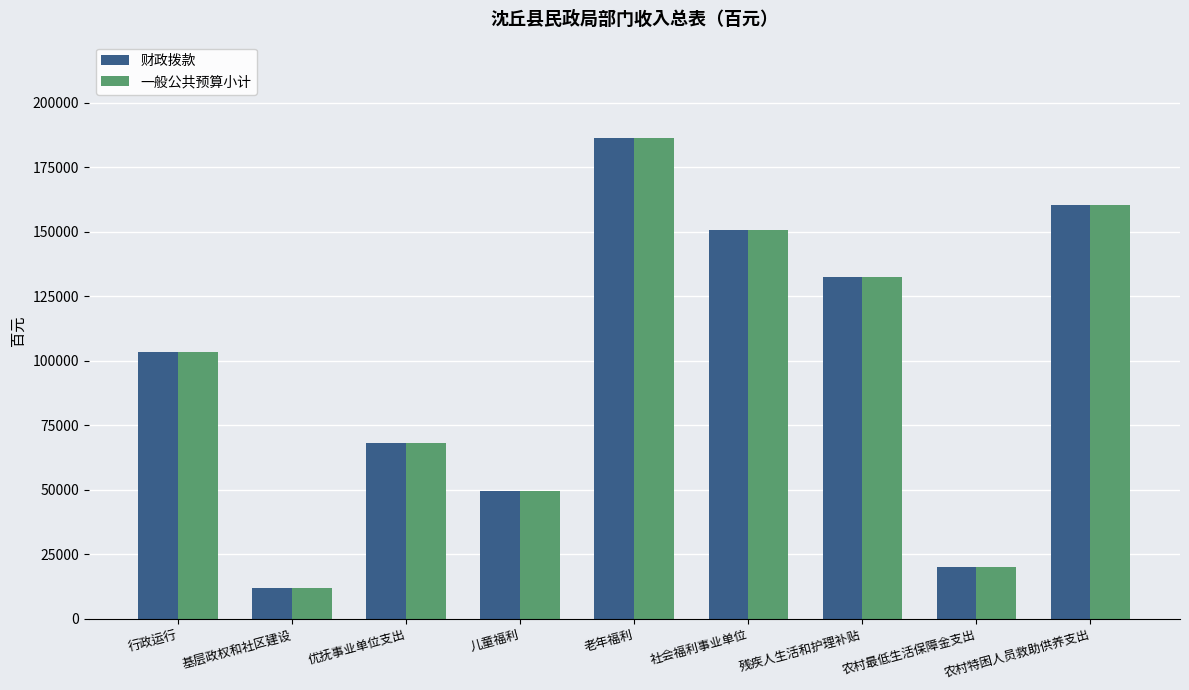

Which category has the highest value in the 财政拨款 series?

老年福利